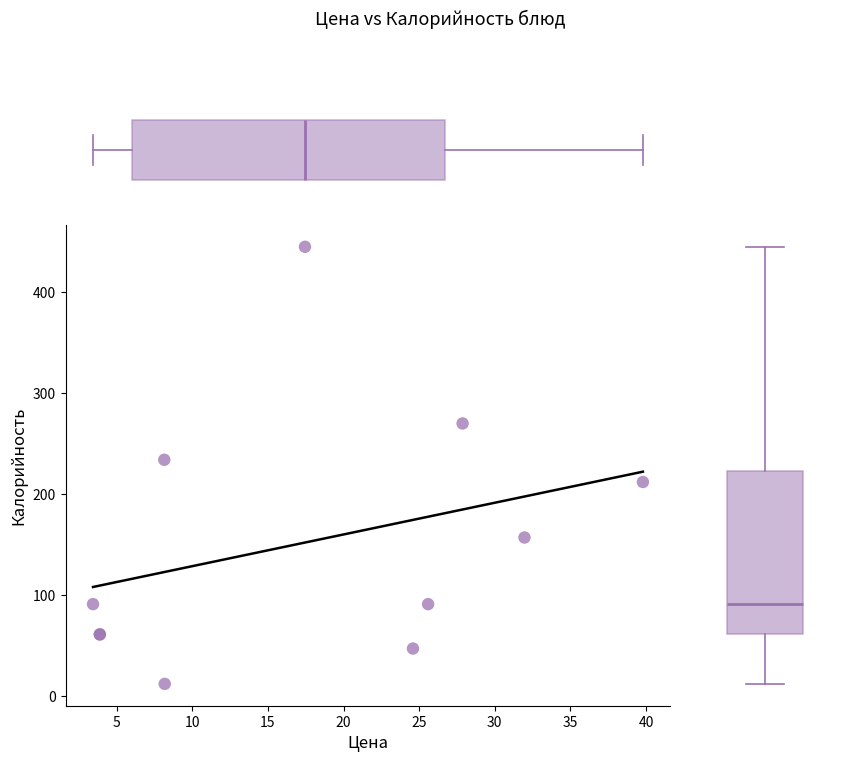

What Y value in the scatter plot is closest to 228?

234